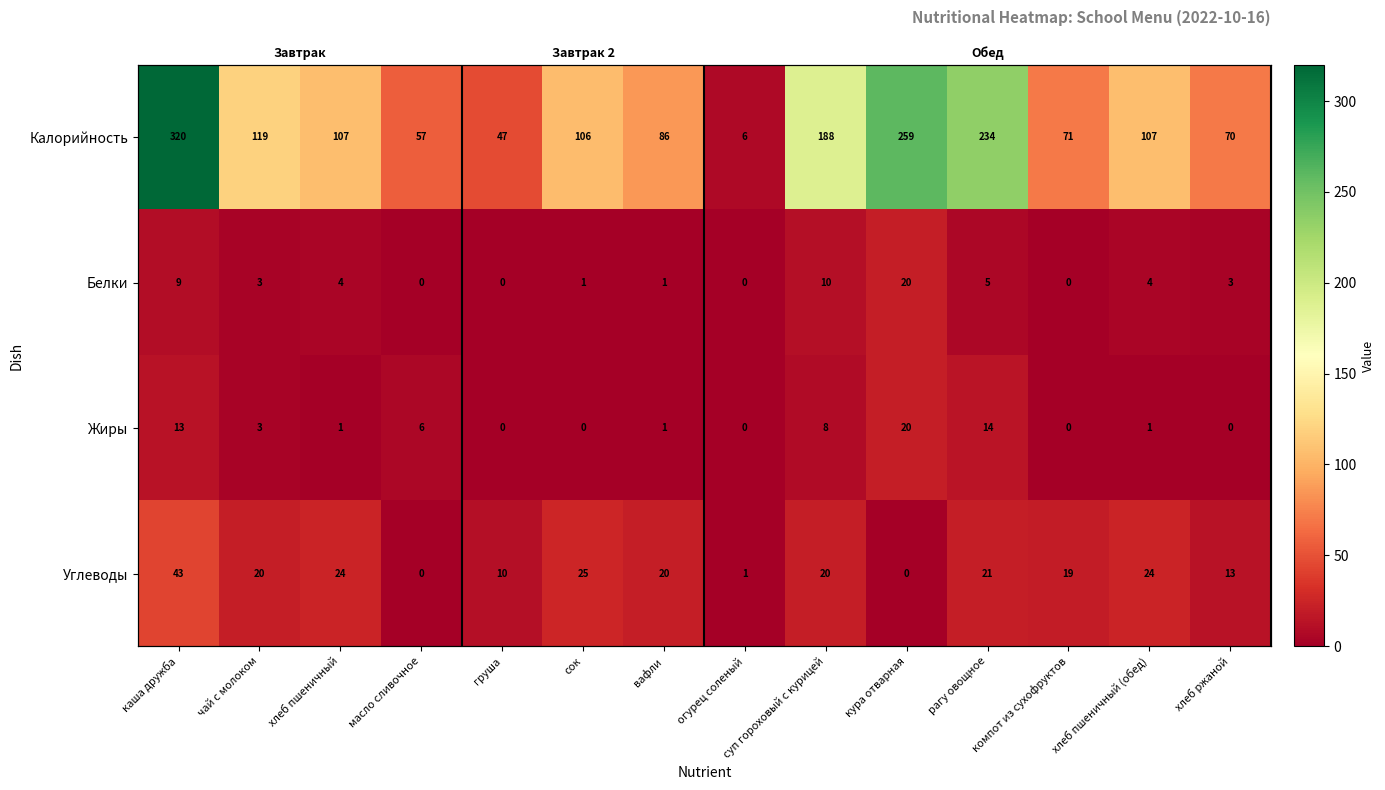

The value of Жиры at хлеб ржаной is -7.6. True or false?

False